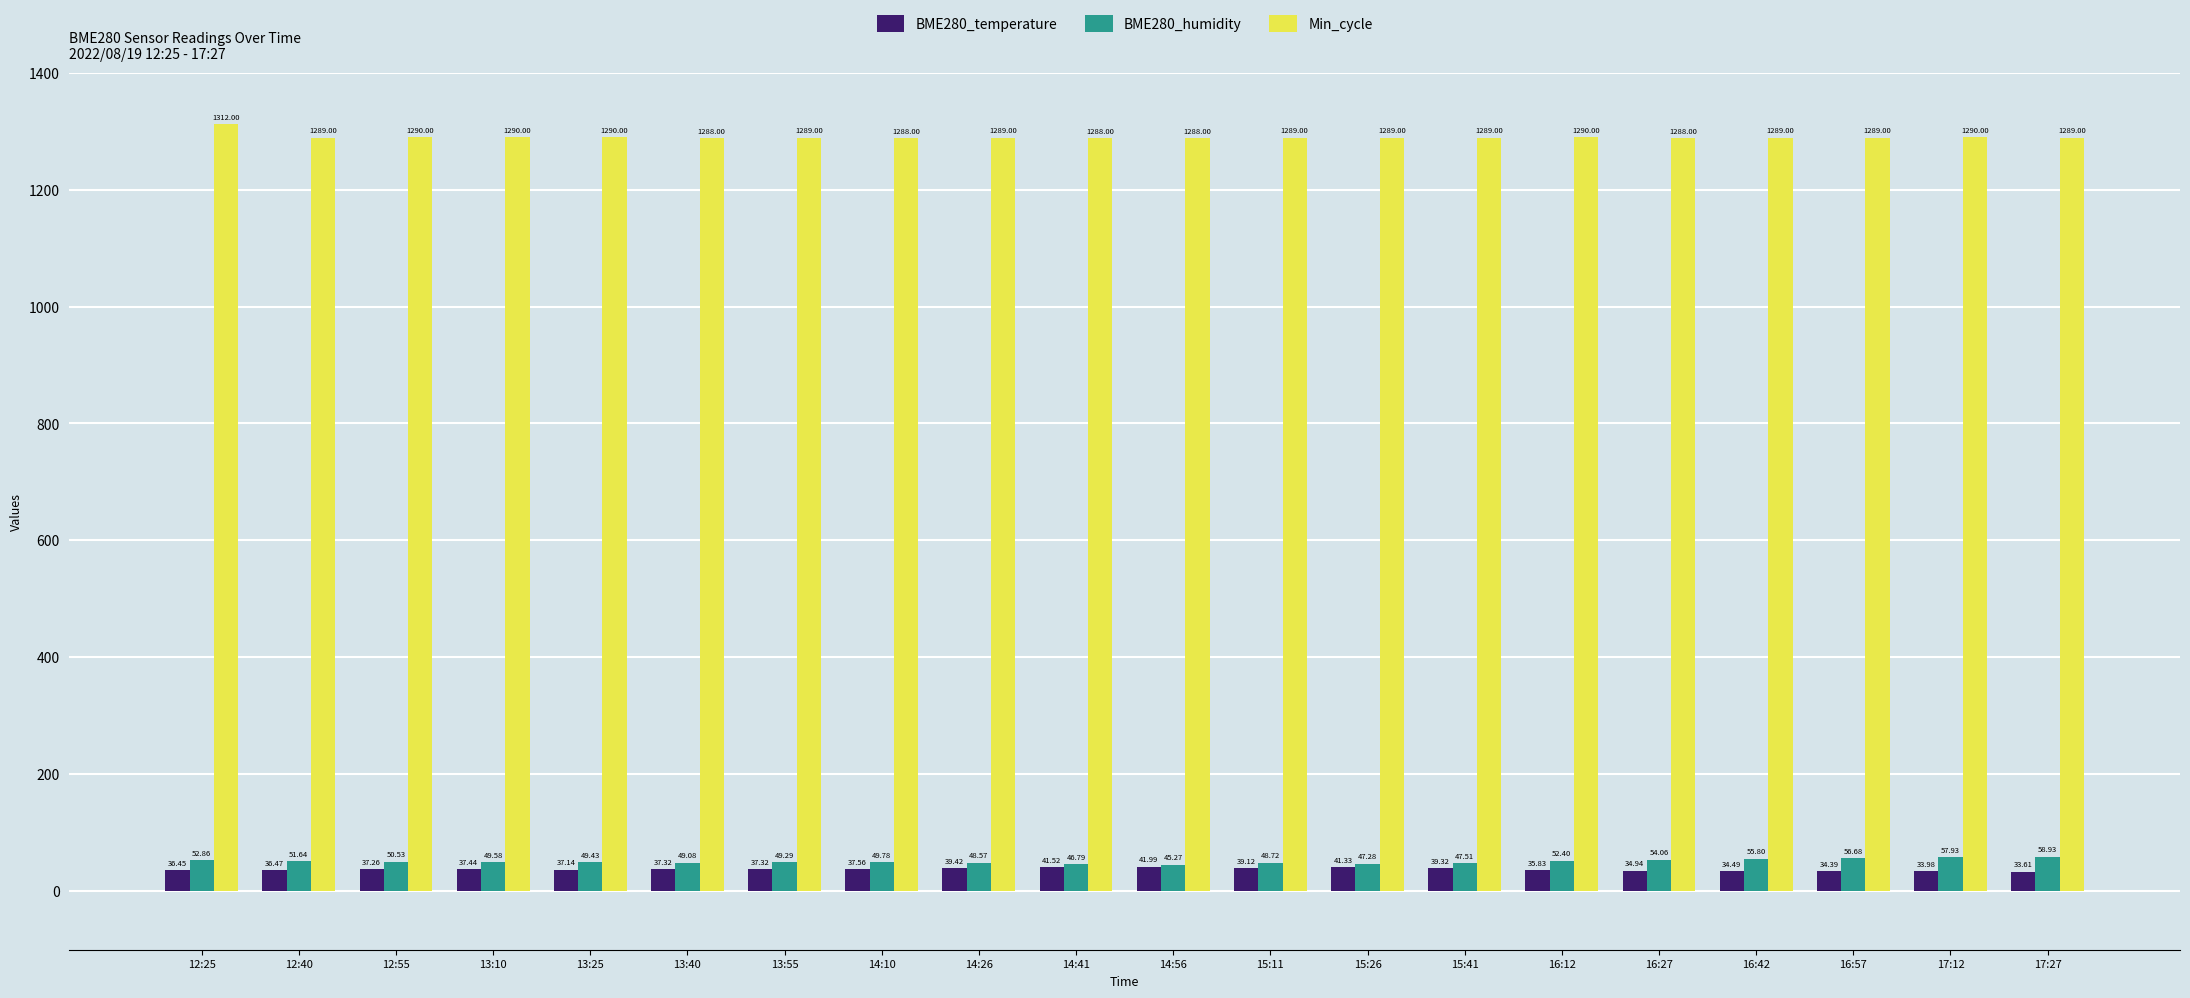

How many bars are there in total?

60